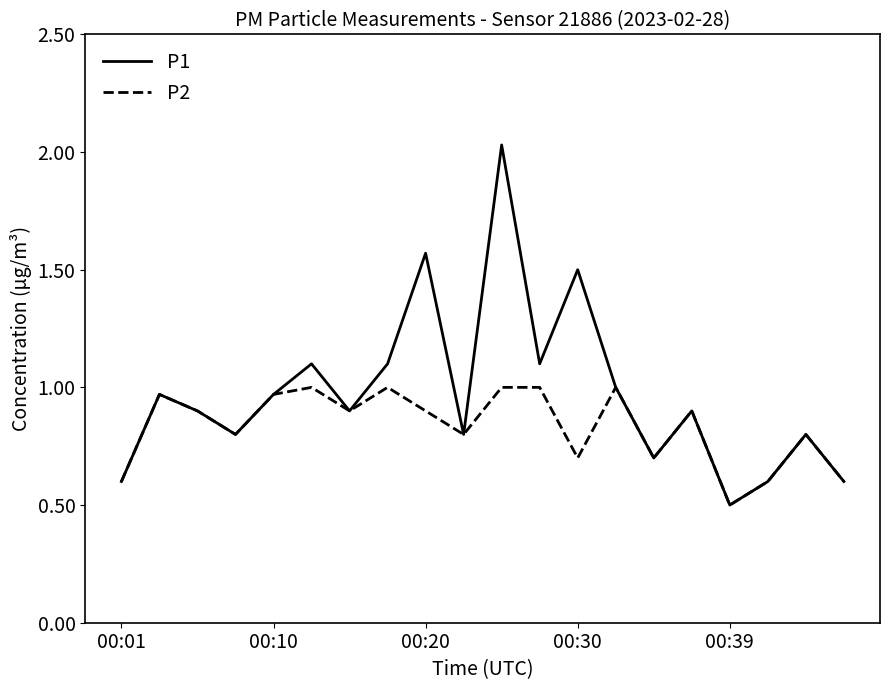

How many lines are shown in the chart?

2